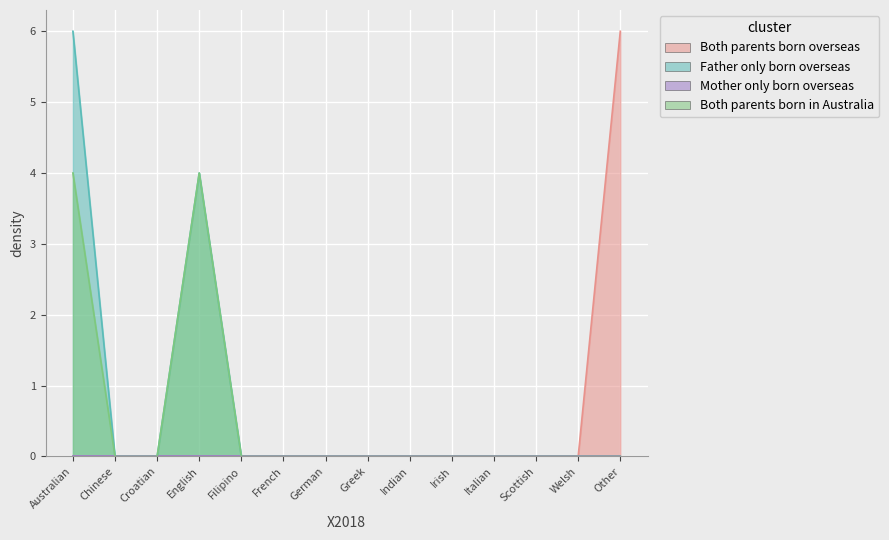

Where is the first local maximum for Father only born overseas?

English